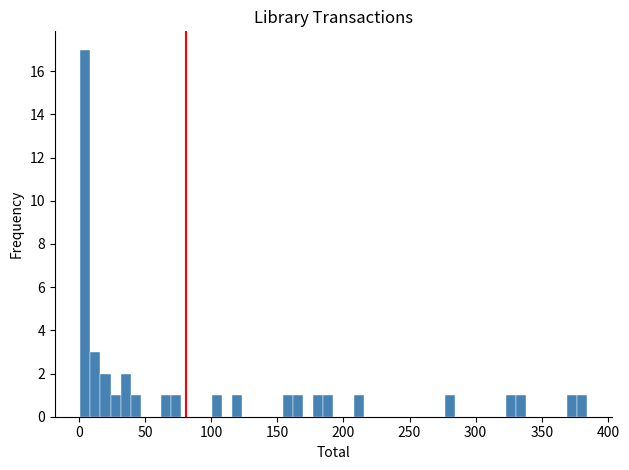

Around what value on the x-axis is the tallest bar? Give the approximate position of its centre, as read against the axis.

5